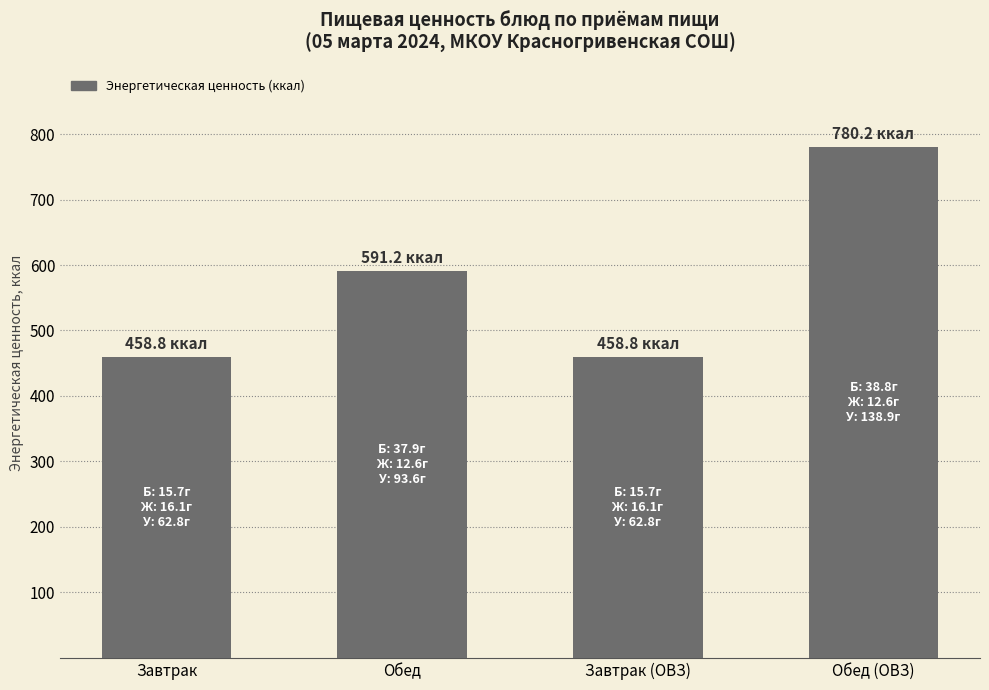

What is the greatest value displayed?

780.2